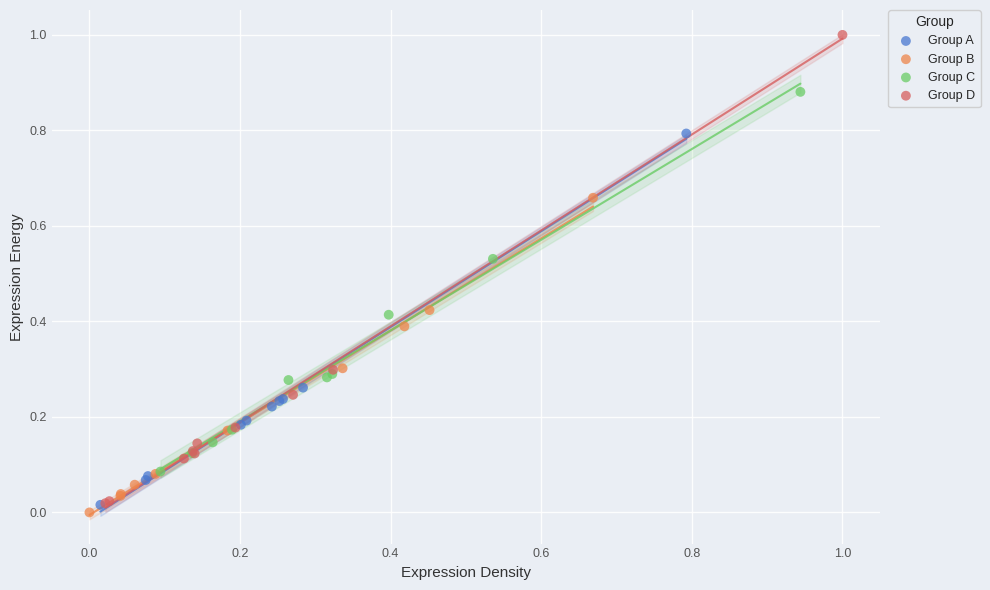

Which series contains the lowest Y value?

Group B